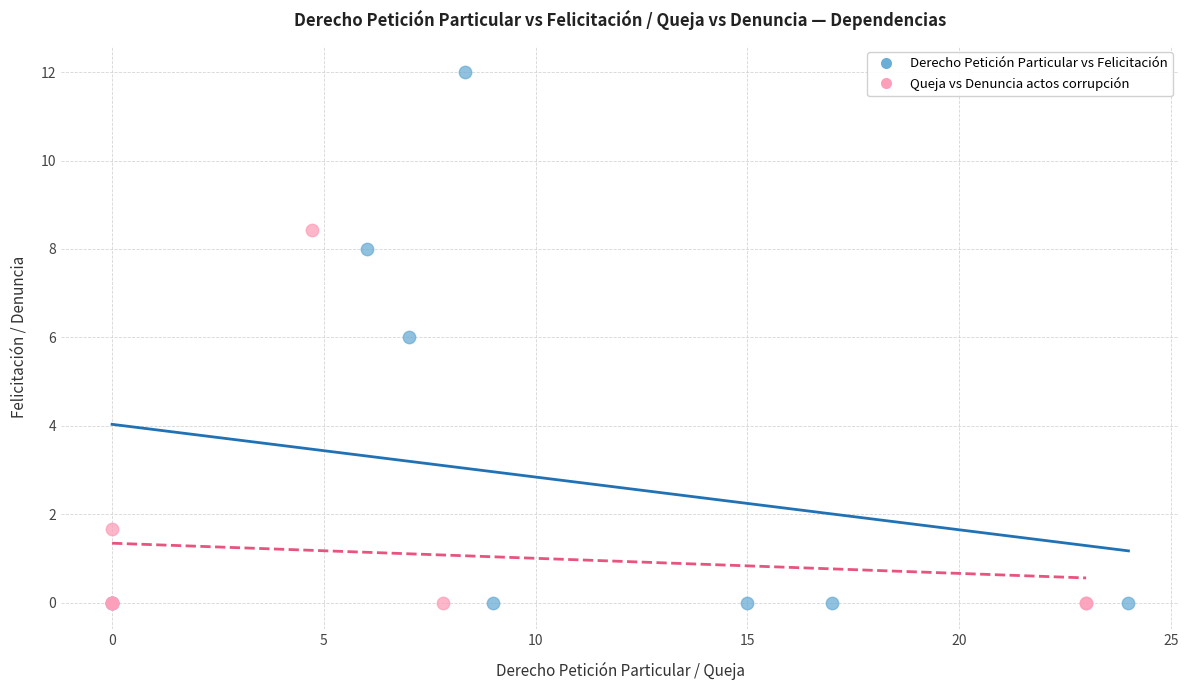

Which series contains the highest Y value?

Derecho Petición Particular vs Felicitación